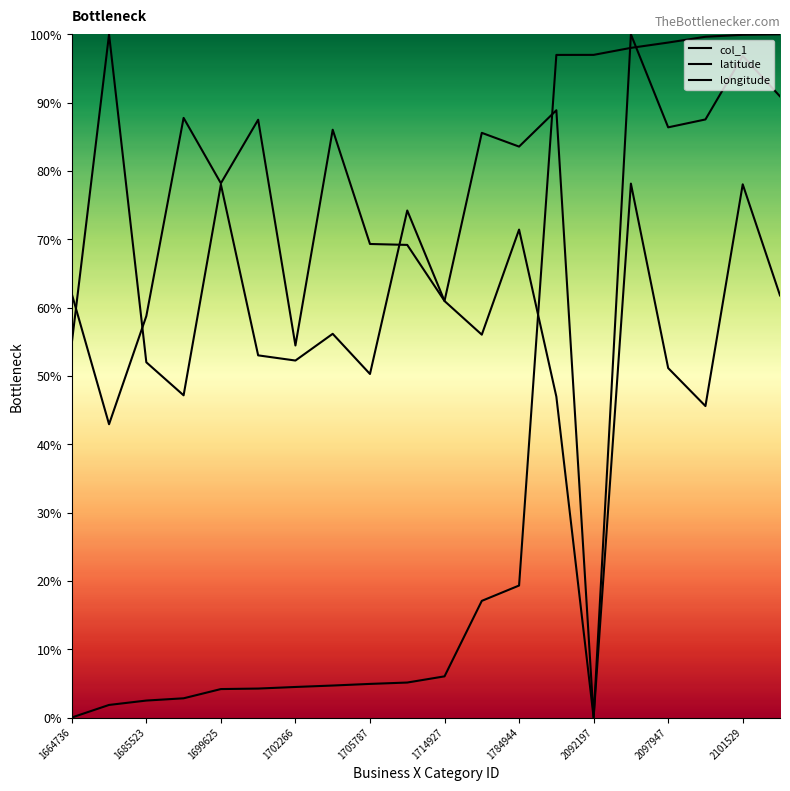

Which has a higher value, 1714927 or 2097947?

2097947